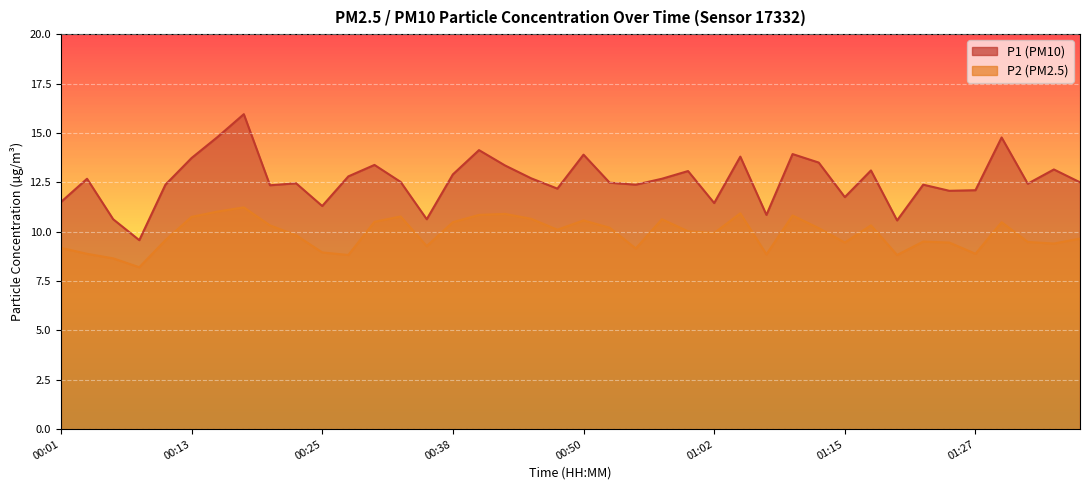

Rank the series by their maximum value, from highest to lowest.

P1 line, P2 line